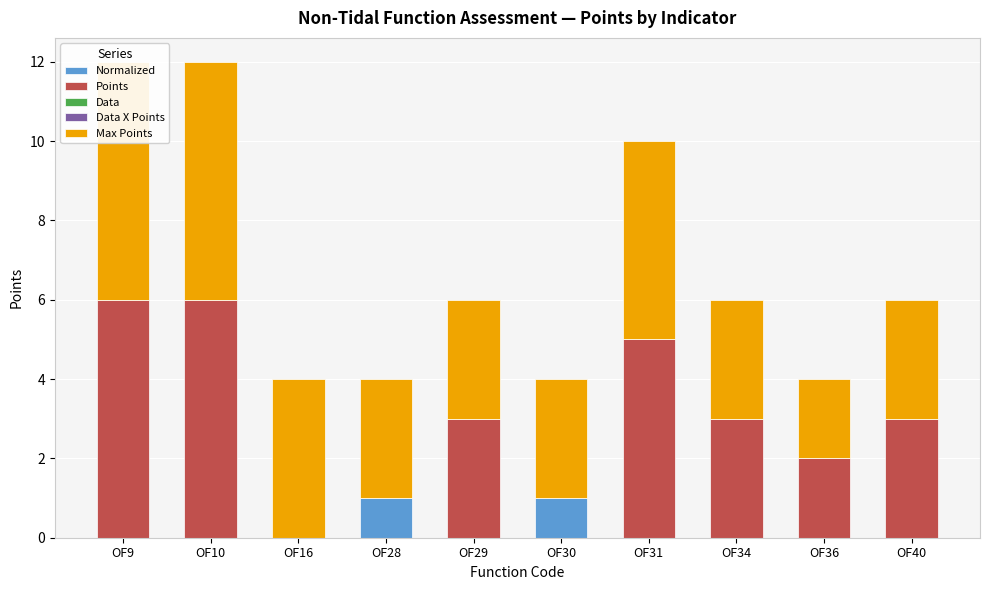

Count the number of data series in this chart.

5